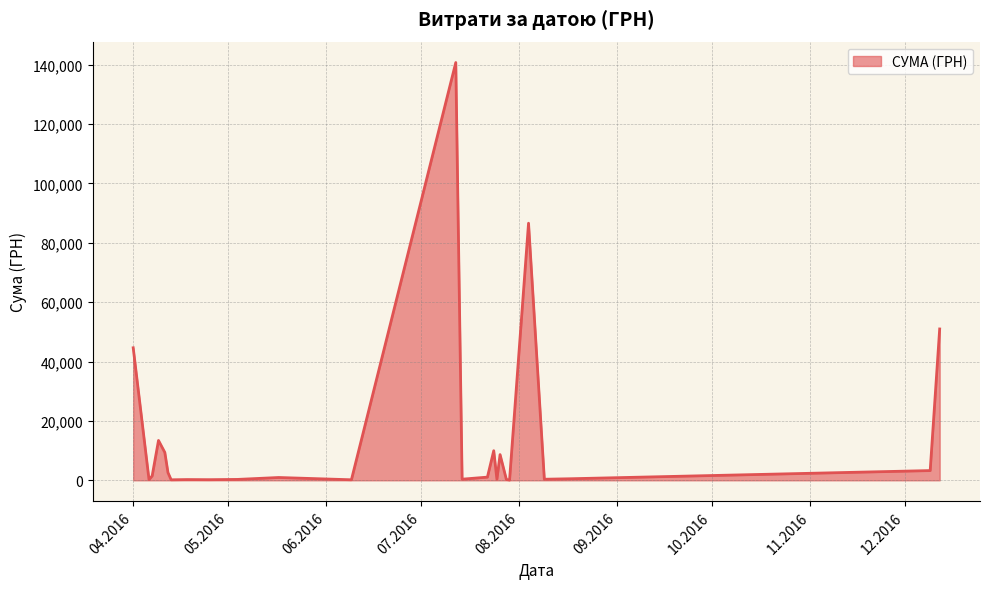

What is the maximum value shown in the chart?

140706.2